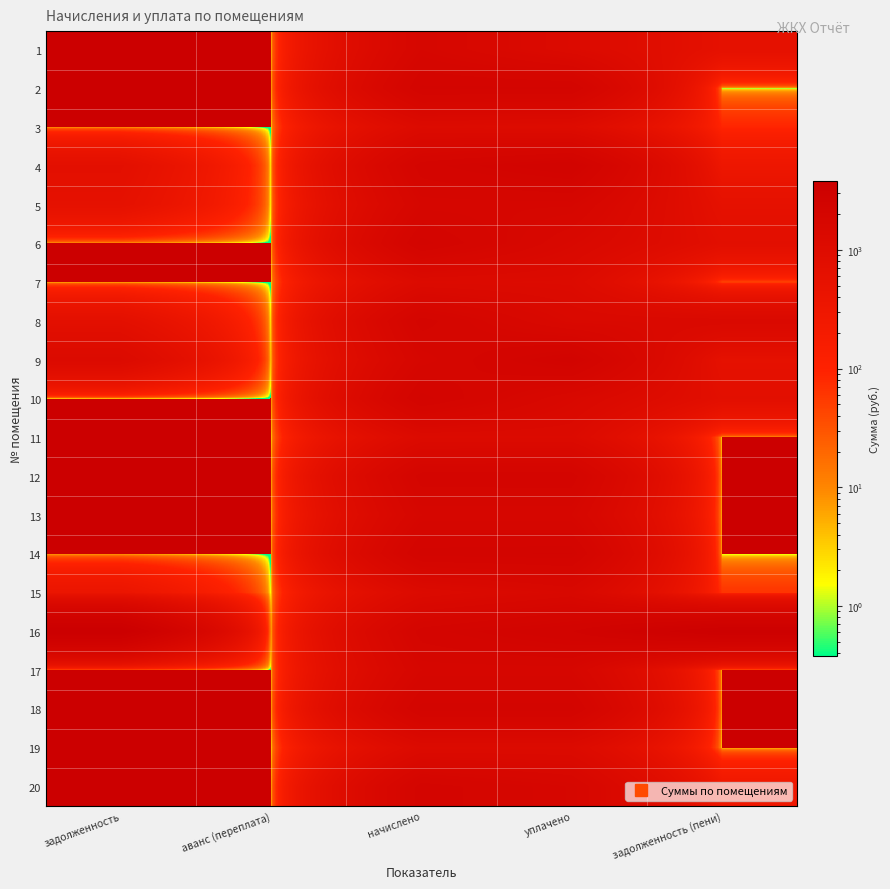

Which has a higher value, задолженность or аванс (переплата)?

задолженность